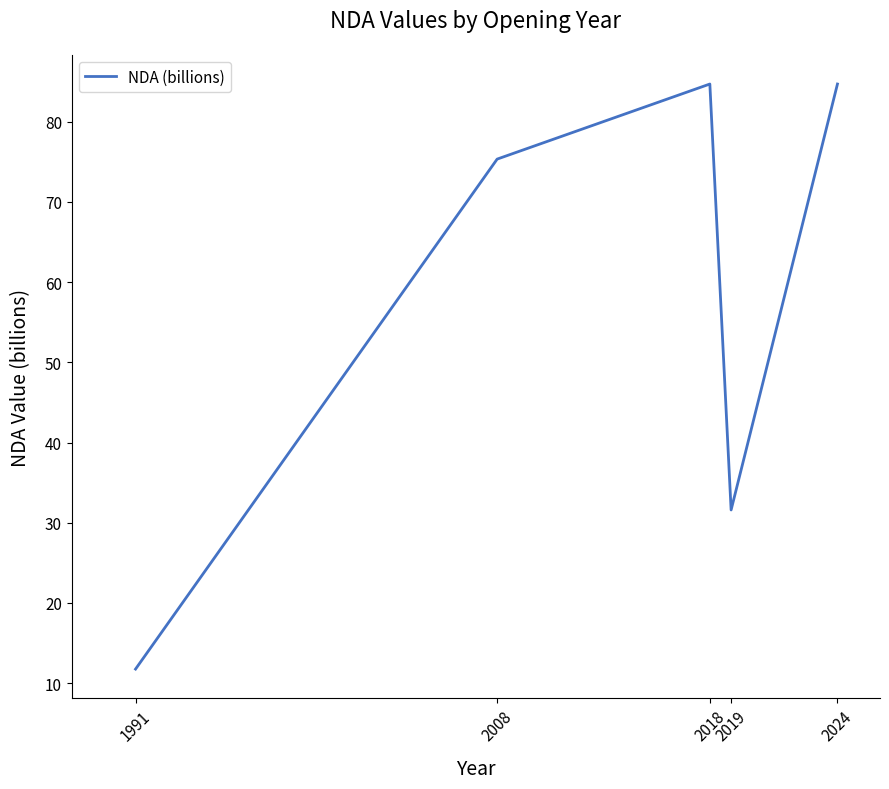

Reading left to right, list all the values displayed in this chart.

11.8	75.3	84.7	31.6	84.7